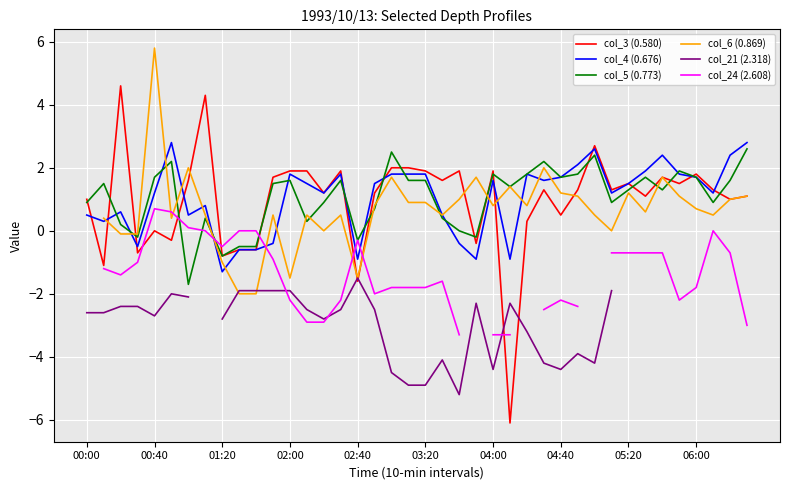

Is it true that col_3 (0.580) equals 3.0 at 34?

False